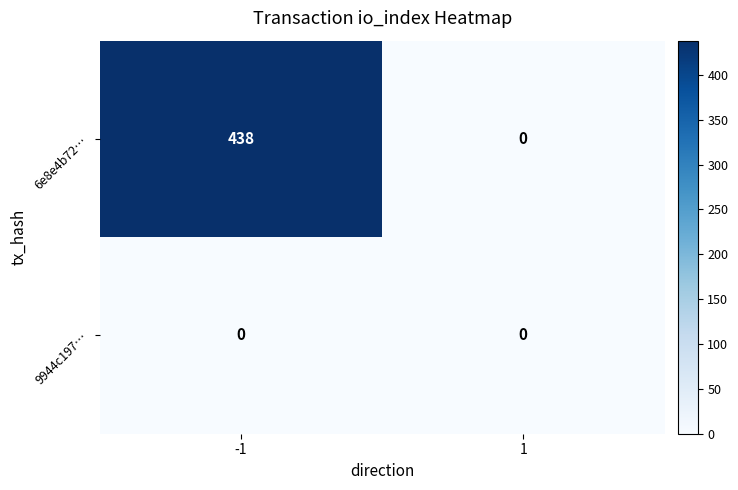

What is the average value of the 6e8e4b72… series?

219